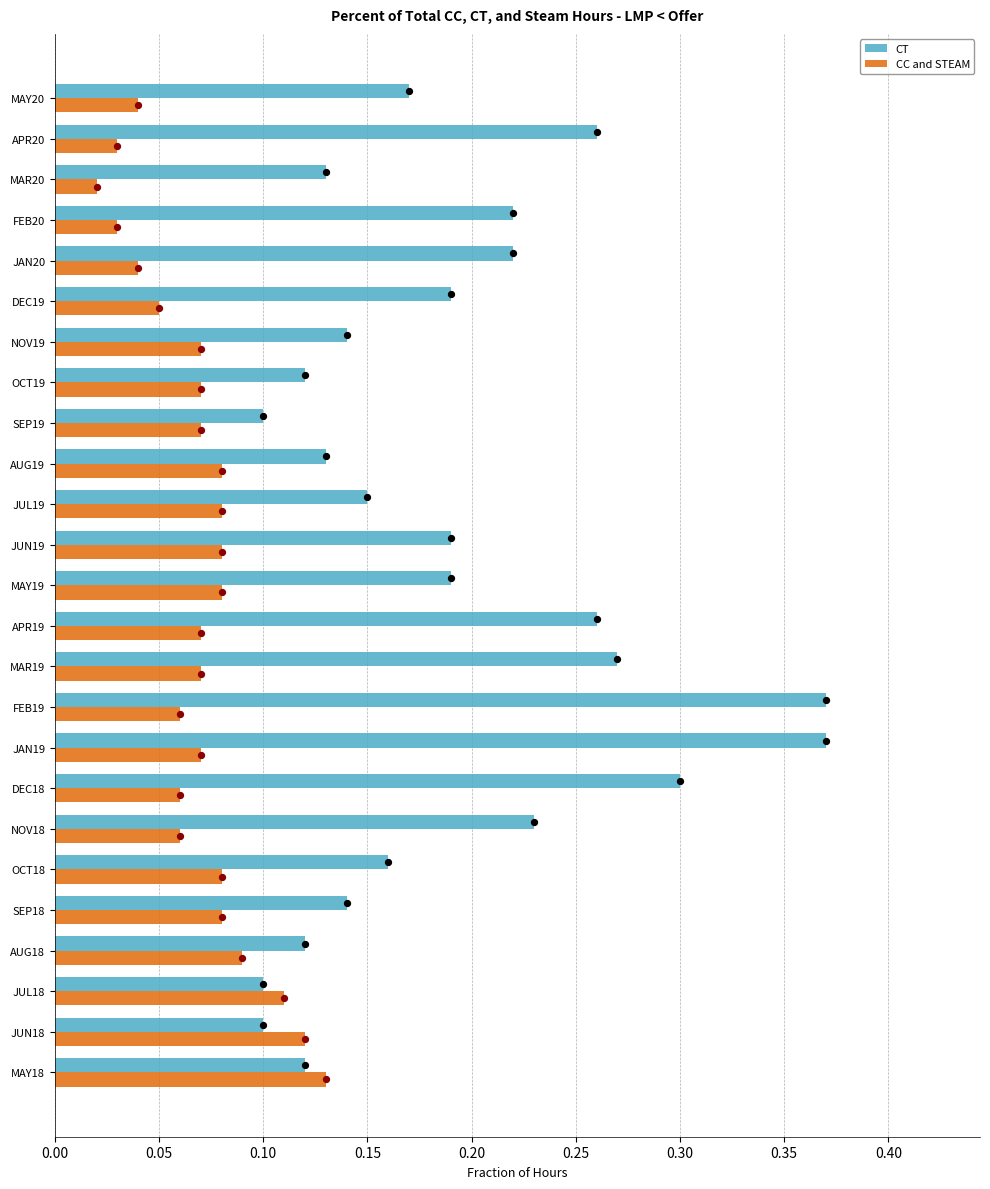

What are all the series names shown in the legend?

CT, CC and STEAM